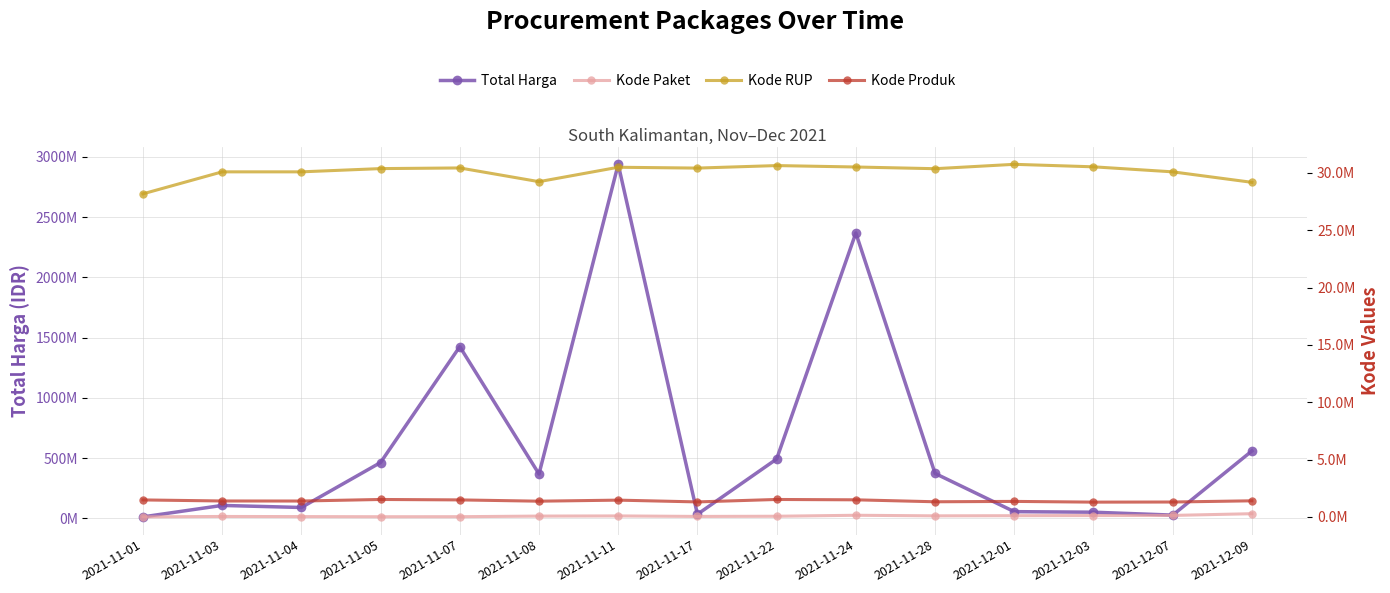

Rank the categories by Kode Produk value from highest to lowest.

2021-11-05, 2021-11-22, 2021-11-24, 2021-11-07, 2021-11-01, 2021-11-11, 2021-12-09, 2021-11-03, 2021-11-04, 2021-11-08, 2021-12-01, 2021-11-28, 2021-11-17, 2021-12-07, 2021-12-03